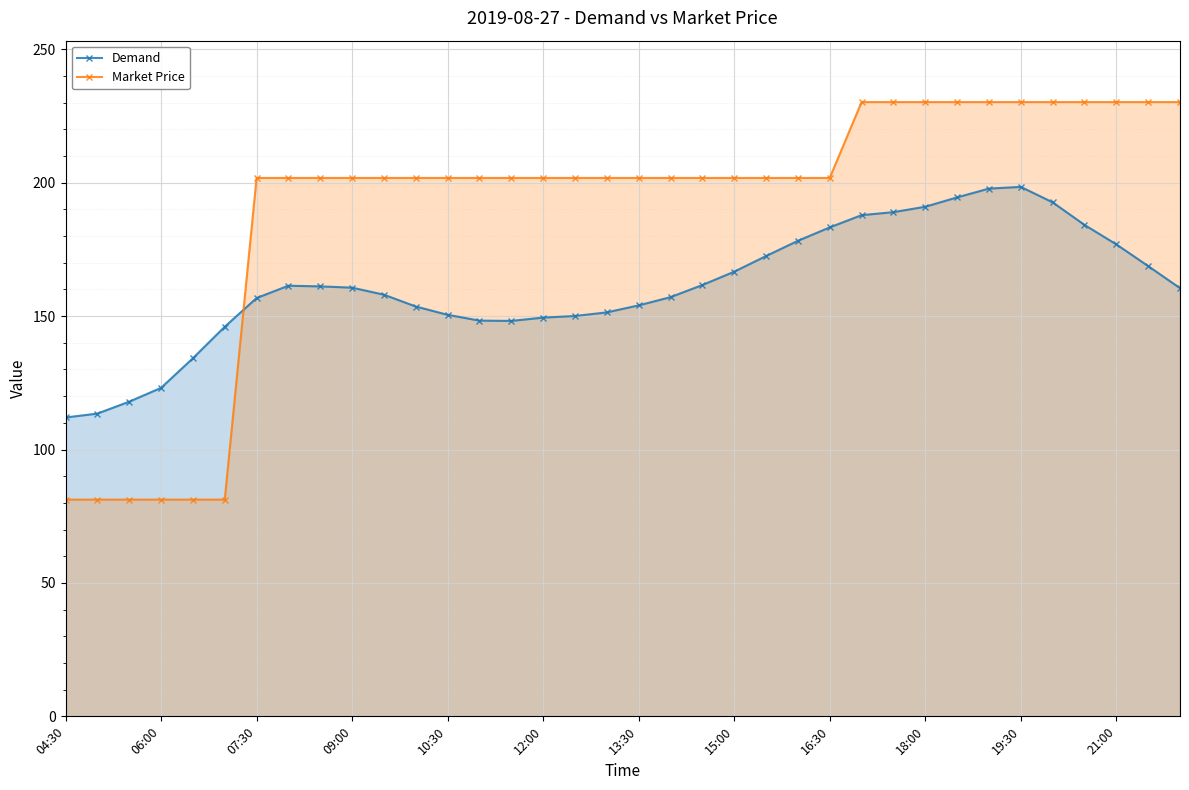

True or false: Demand has more than 0 interior local peaks.

True